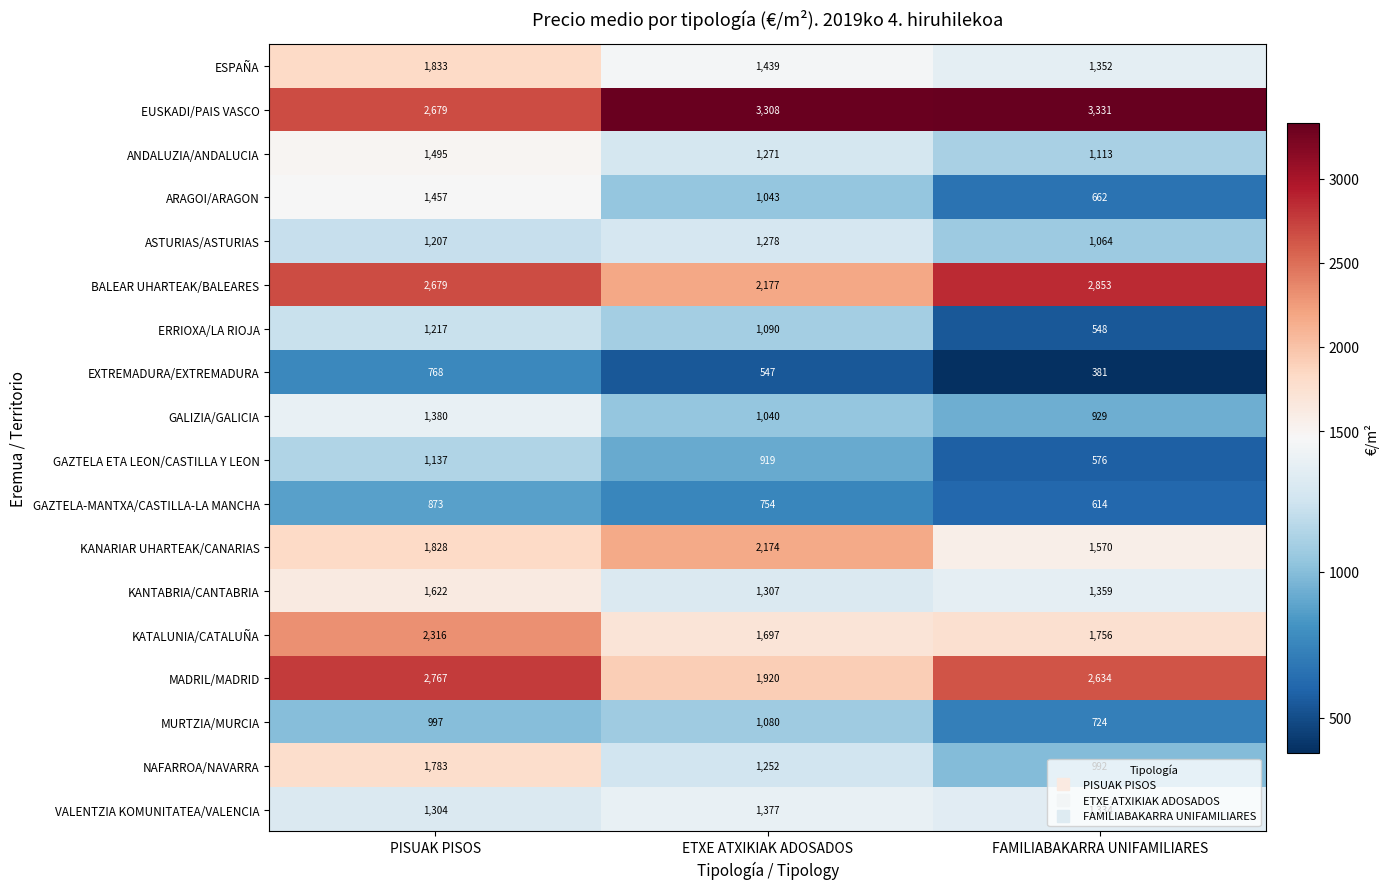

What is the spread (max minus min) of values at ETXE ATXIKIAK ADOSADOS?

2761